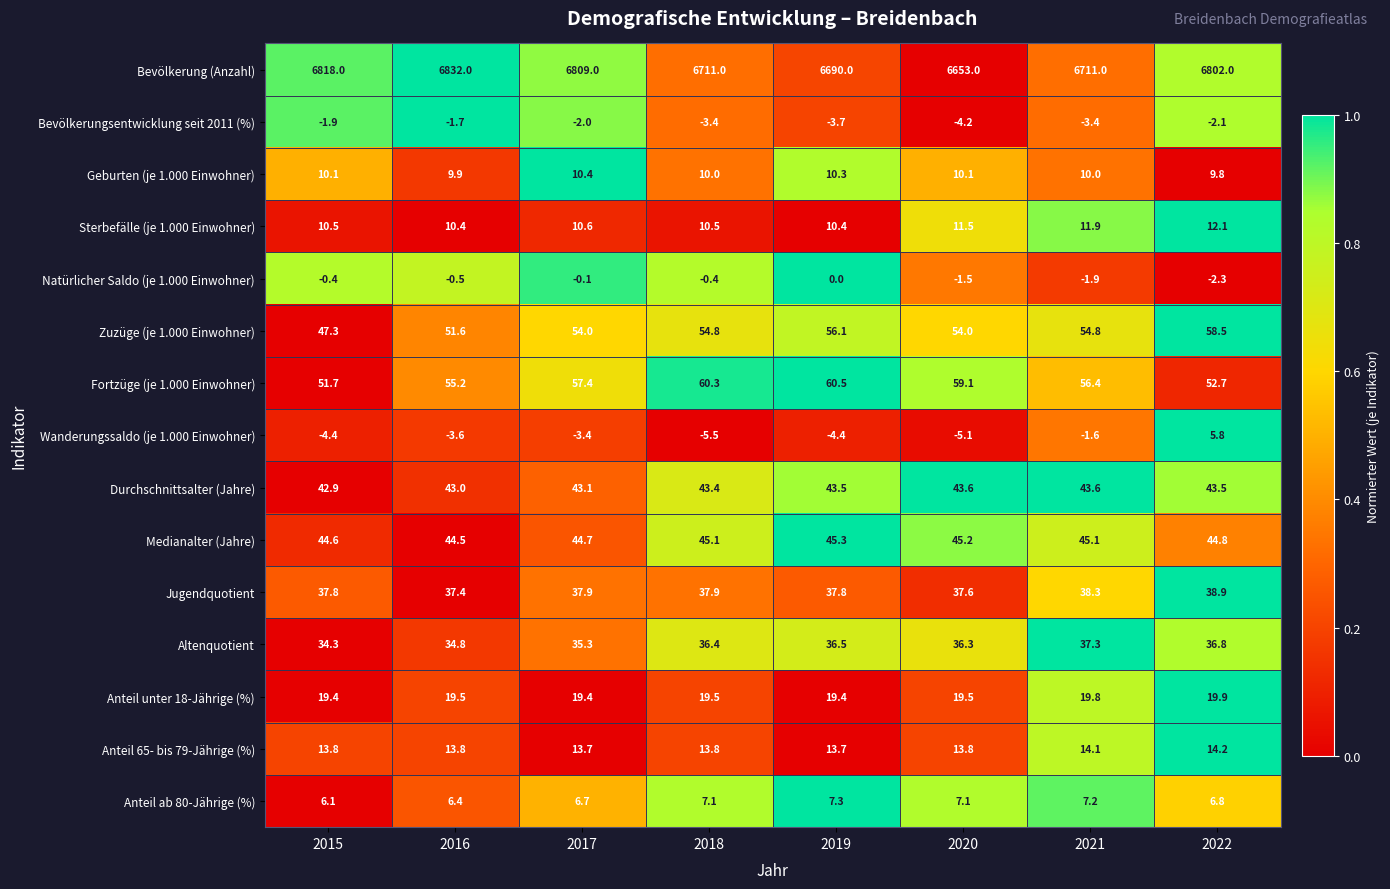

What is the total value across all series at 2021?

7042.6